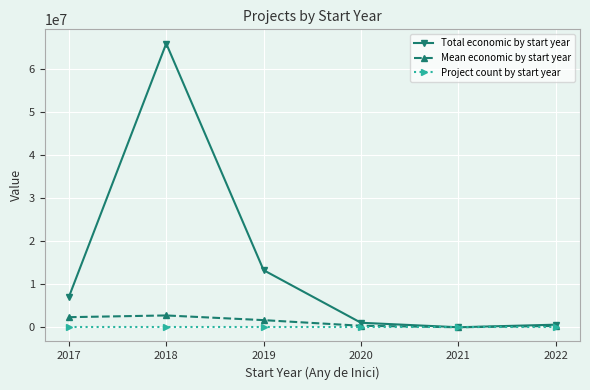

What is the maximum value shown in the chart?

65831366.0